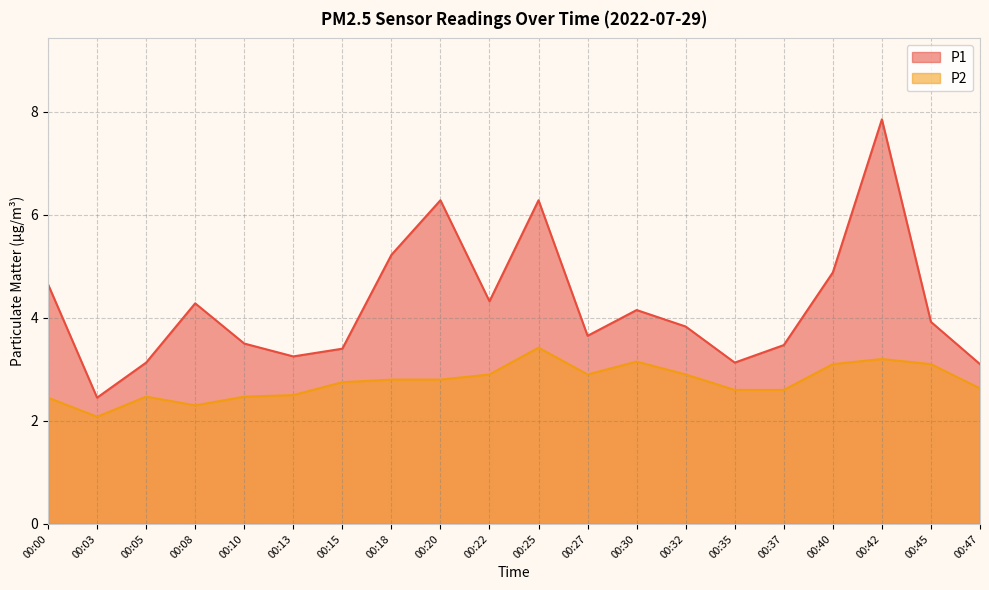

How many interior local valleys does the P1 series have?

5